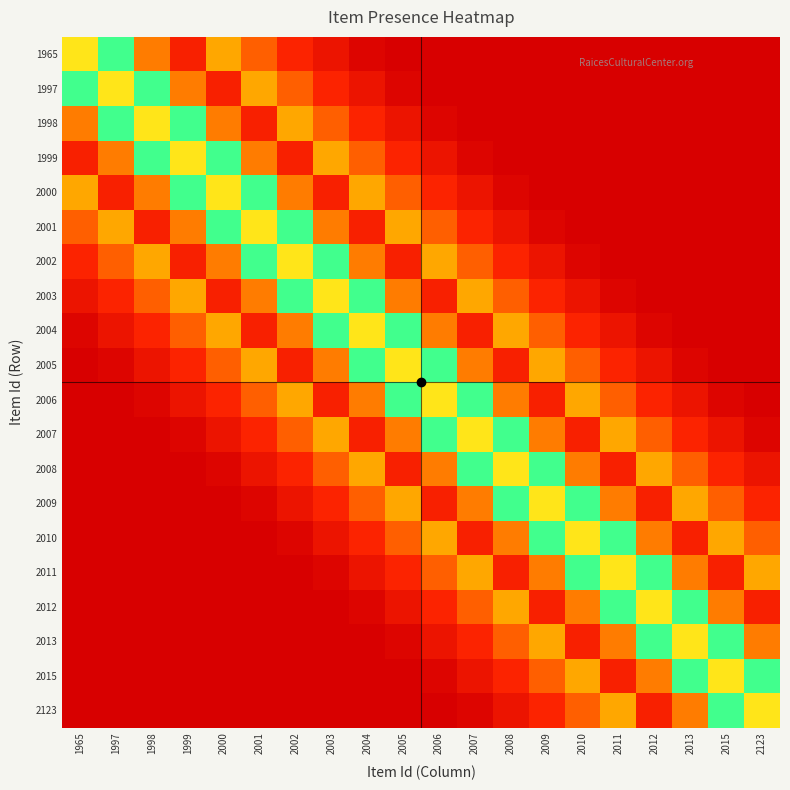

Which has a higher value, 2123 or 2013?

2123